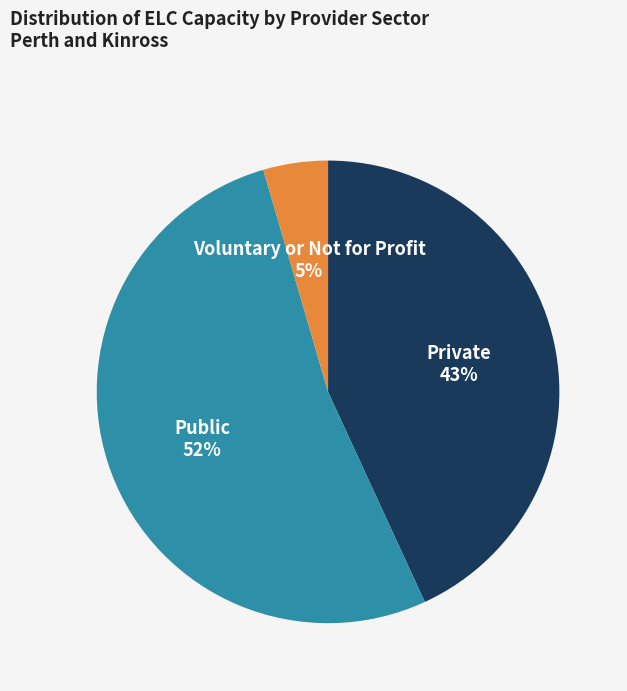

Is there any slice that represents more than half of the pie?

Yes